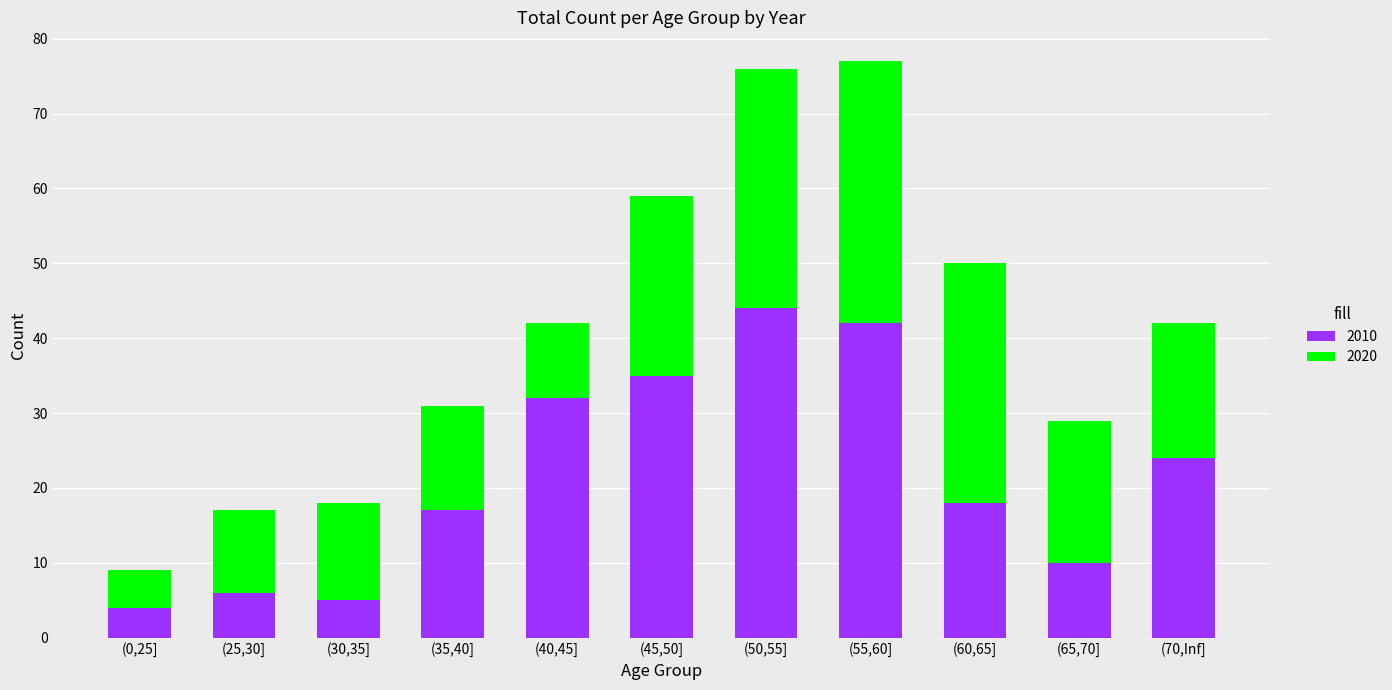

At which label does 2010 reach its peak?

(50,55]